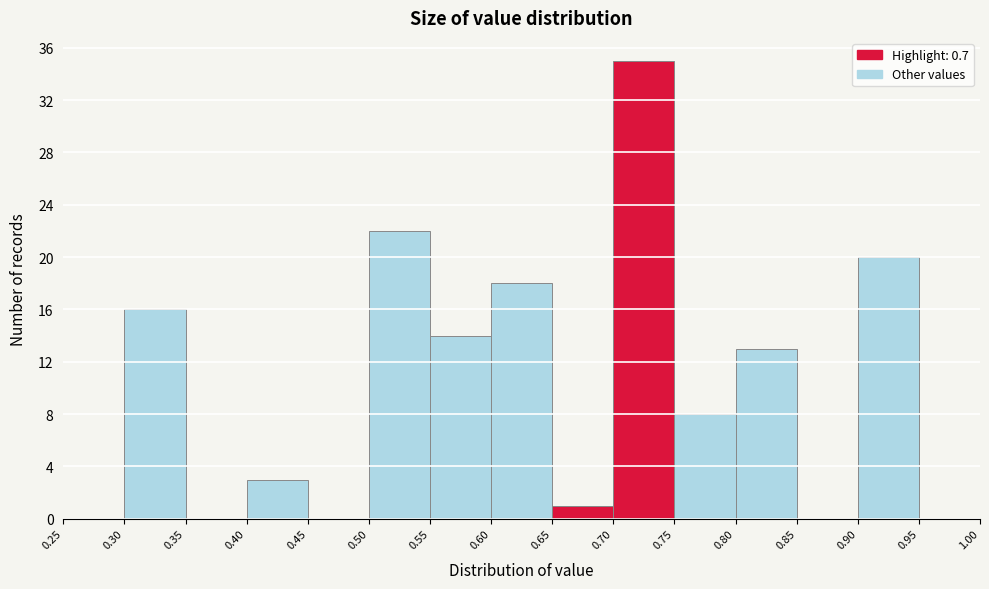

Which range on the x-axis has the tallest bar?

0.70 to 0.75